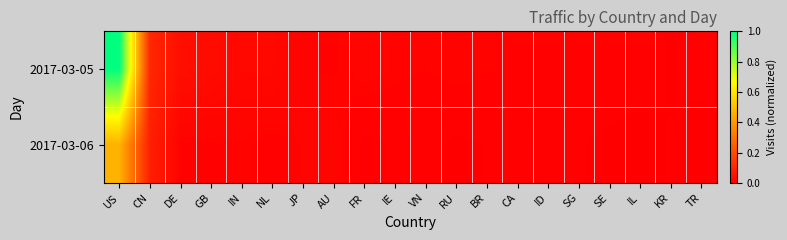

How many distinct data groups are displayed?

2